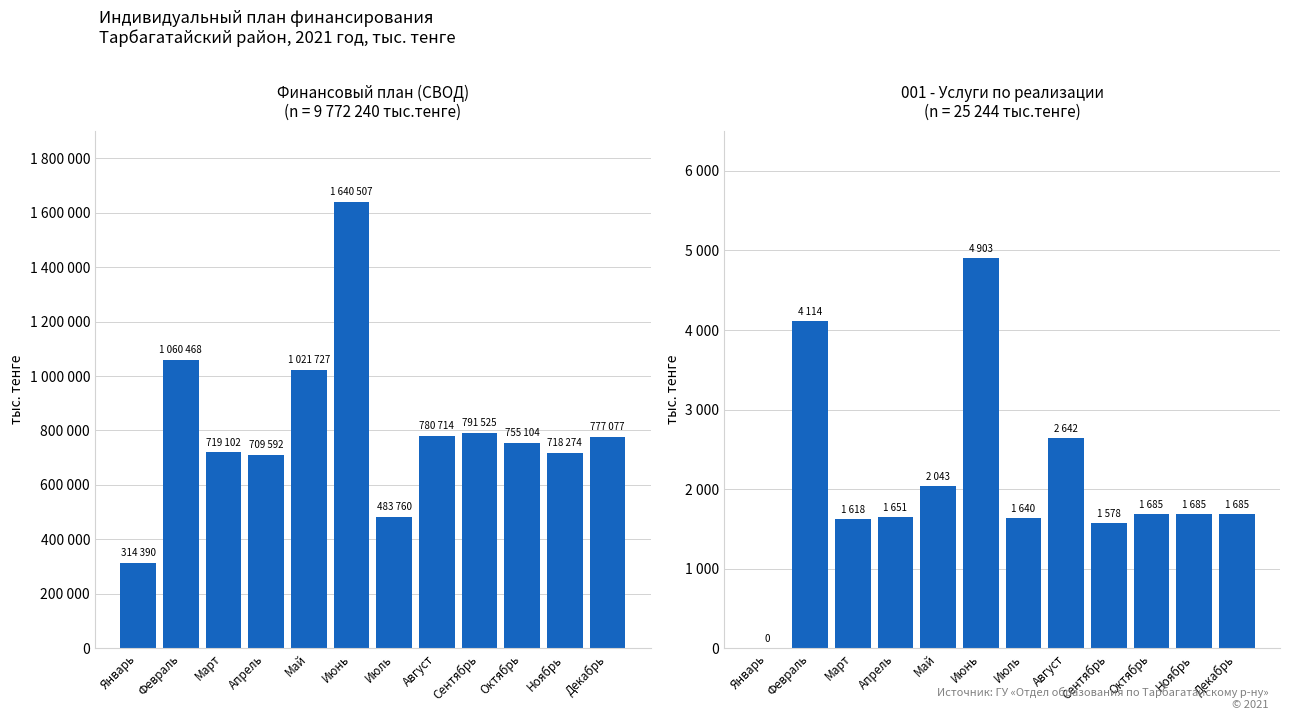

The 001 - Услуги по реализации (план) series shows 2669 at Июнь. True or false?

False